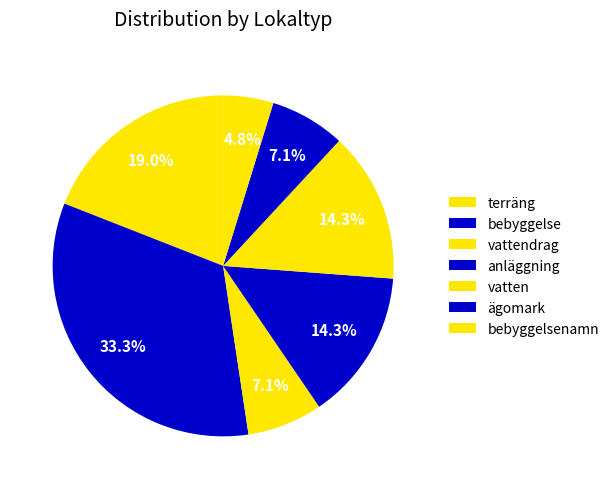

Rank the categories by value from lowest to highest.

bebyggelsenamn, vattendrag, ägomark, anläggning, vatten, terräng, bebyggelse